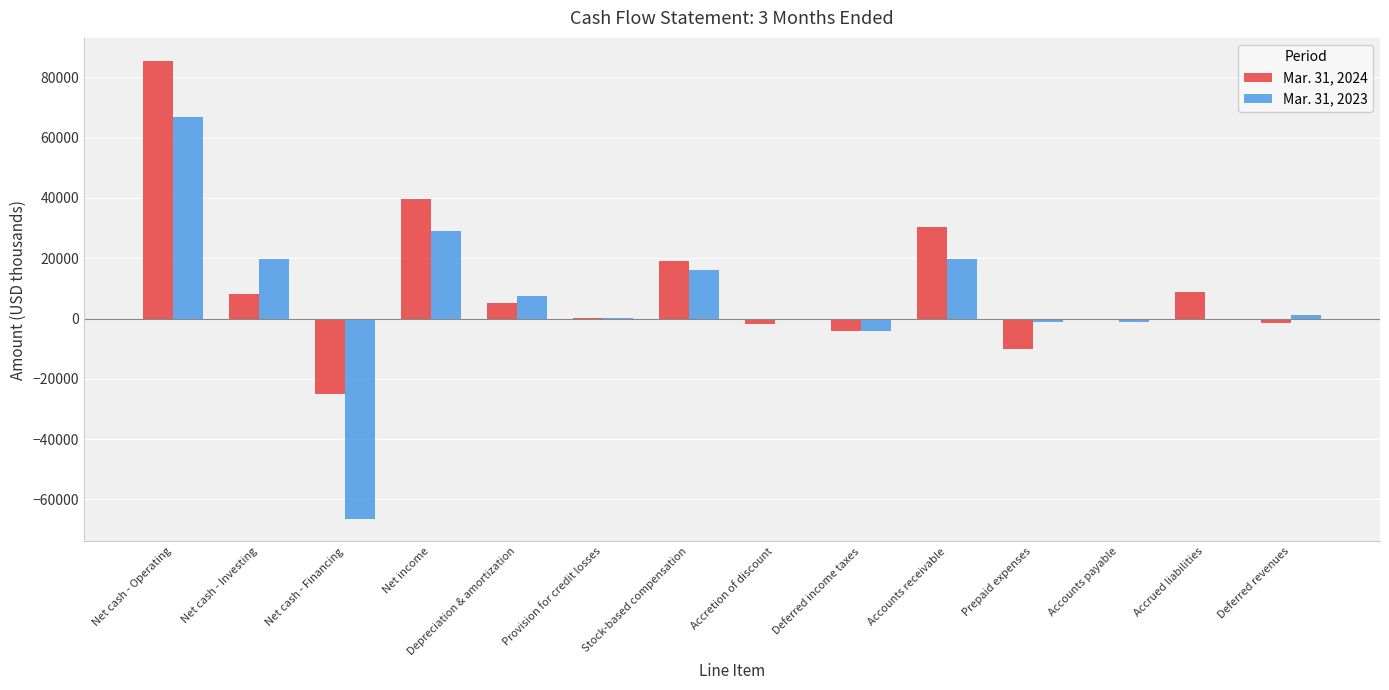

At which category is the sum across all series the highest?

Net cash - Operating